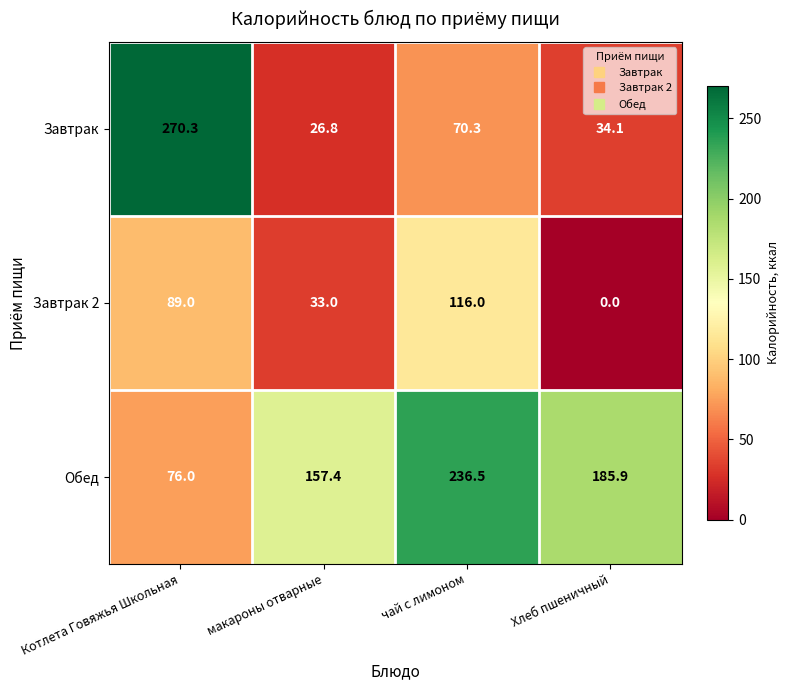

At which category is the sum across all series the highest?

Котлета Говяжья Школьная